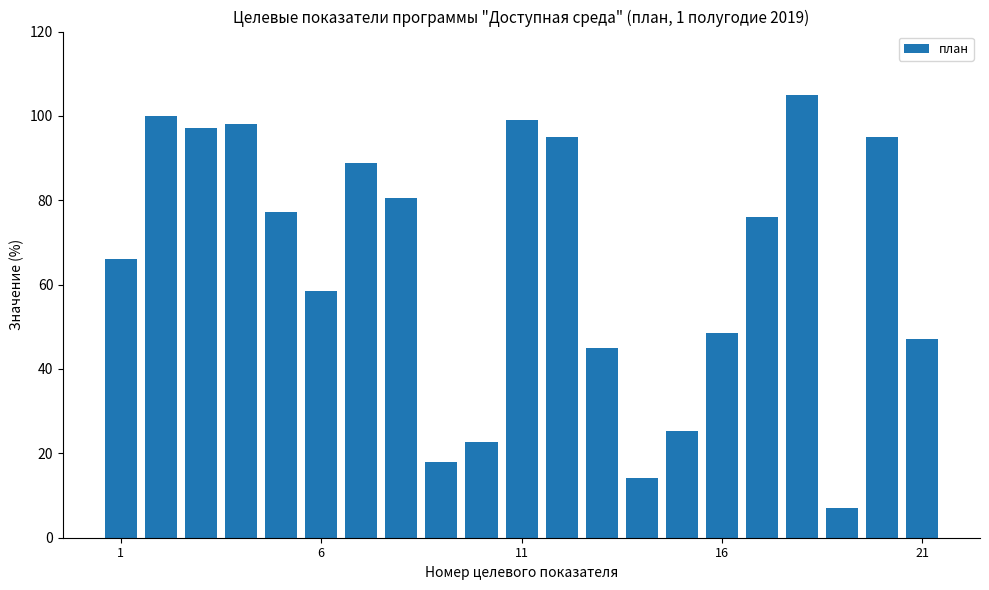

What is the smallest value displayed?

7.0